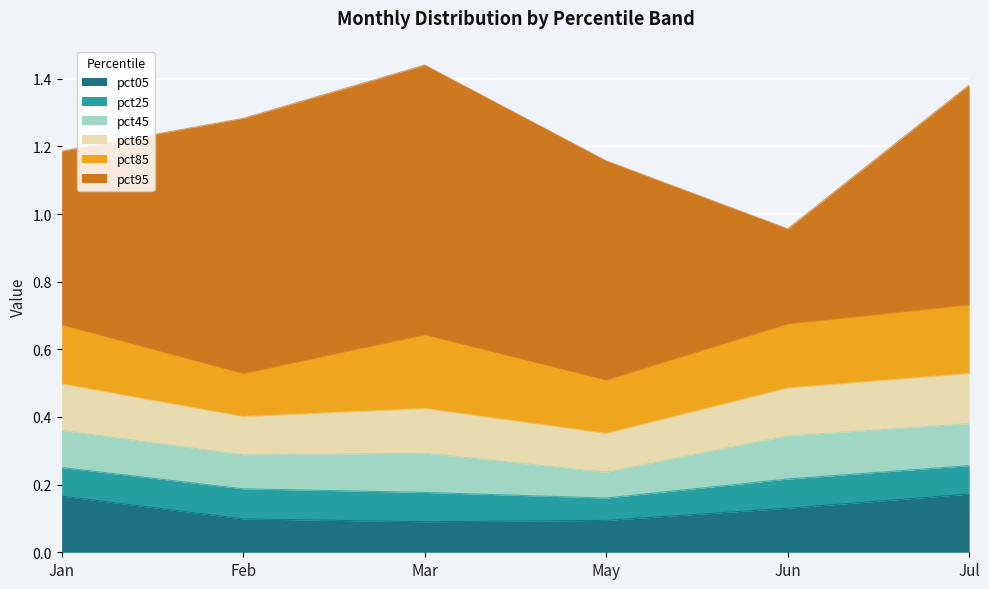

How many interior local valleys does the pct95 series have?

1